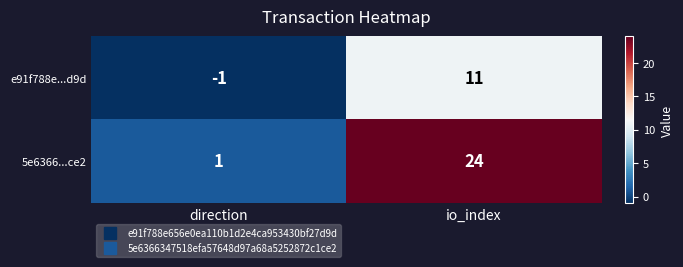

At which category does the chart reach its minimum across all series?

direction